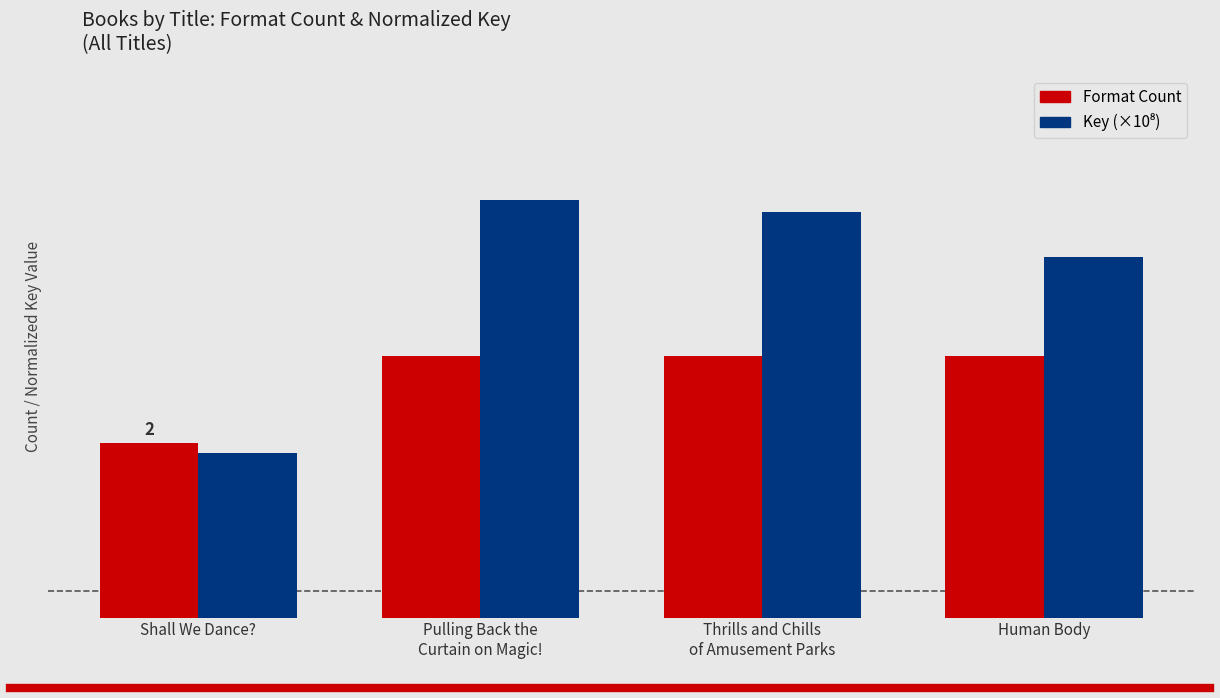

What is the minimum value for Format Count?

2.0